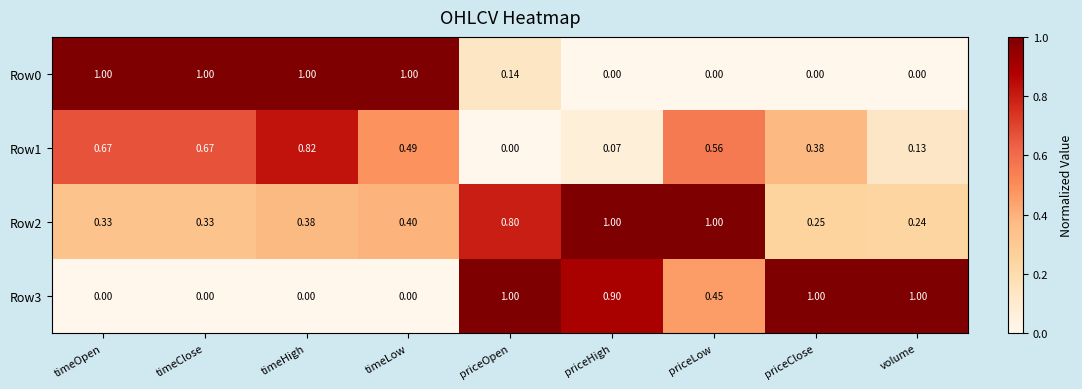

Where is Row2 nearest to the value 0?

volume